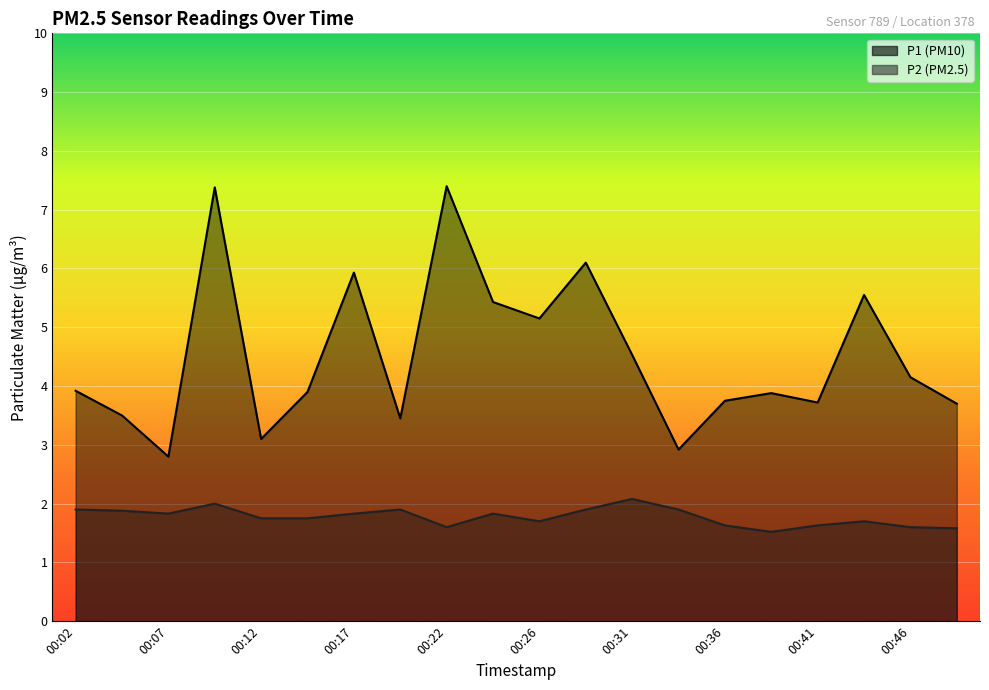

Reading left to right, extract all data points from this chart.

P1: 00:02=3.9	00:04=3.5	00:07=2.8	00:09=7.4	00:12=3.1	00:14=3.9	00:17=5.9	00:19=3.5	00:22=7.4	00:24=5.4	00:26=5.2	00:29=6.1	00:31=4.5	00:34=2.9	00:36=3.8	00:39=3.9	00:41=3.7	00:44=5.5	00:46=4.2	00:49=3.7
P2: 00:02=1.9	00:04=1.9	00:07=1.8	00:09=2.0	00:12=1.8	00:14=1.8	00:17=1.8	00:19=1.9	00:22=1.6	00:24=1.8	00:26=1.7	00:29=1.9	00:31=2.1	00:34=1.9	00:36=1.6	00:39=1.5	00:41=1.6	00:44=1.7	00:46=1.6	00:49=1.6